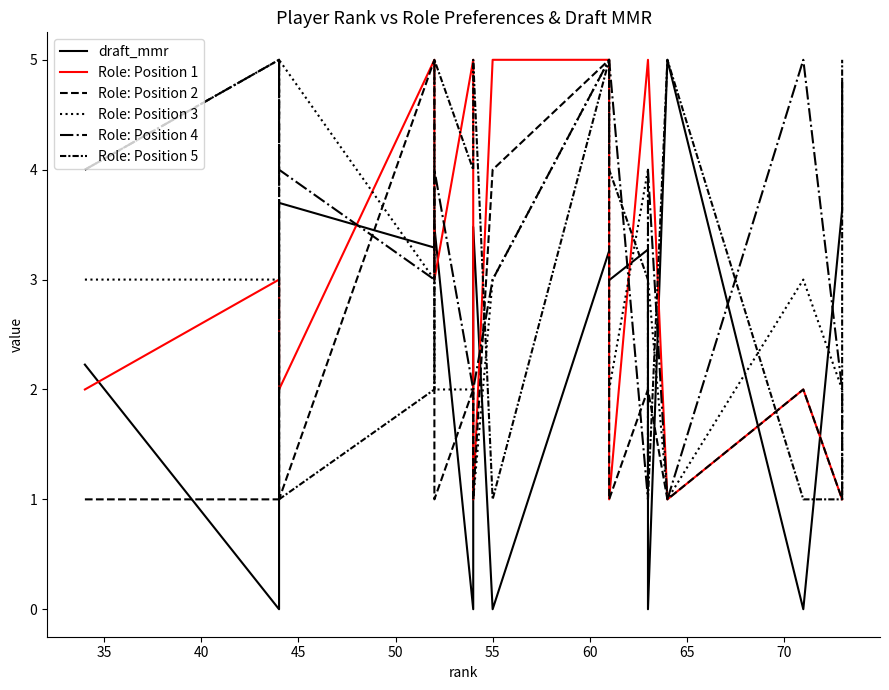

The Role: Position 5 series shows 3.0 at 65. True or false?

False